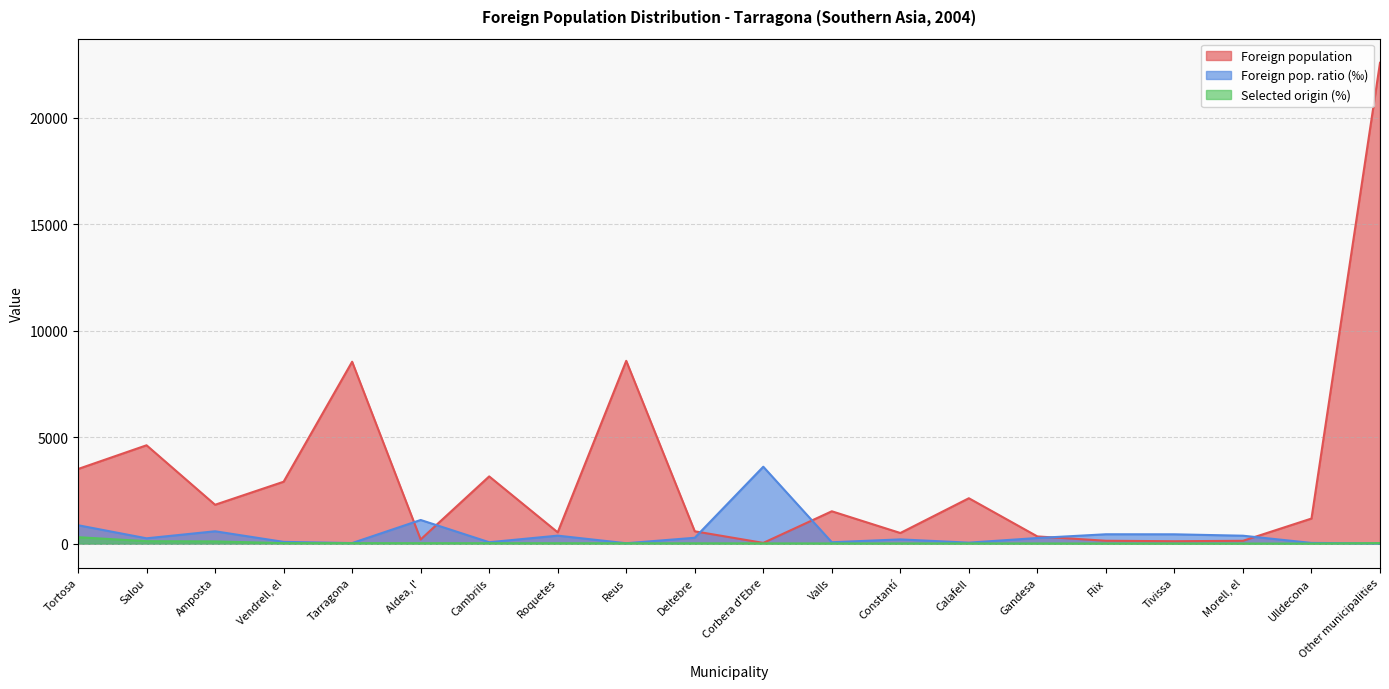

At Other municipalities, list the series in order from largest to smallest.

Foreign population, Selected origin (%), Foreign pop. ratio (‰)